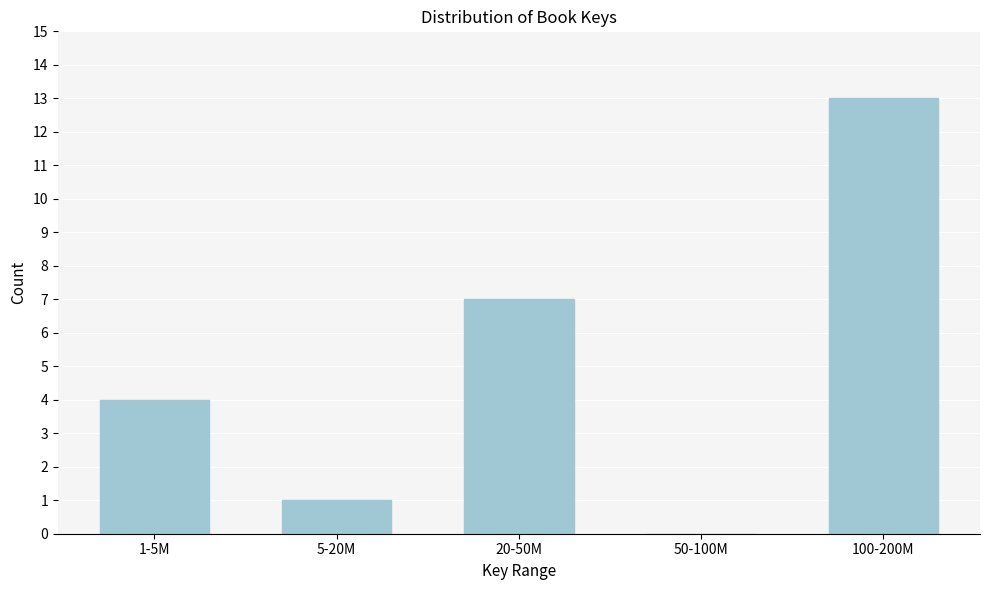

Reading left to right, transcribe all the data shown in this chart.

1-5M=4	5-20M=1	20-50M=7	50-100M=0	100-200M=13